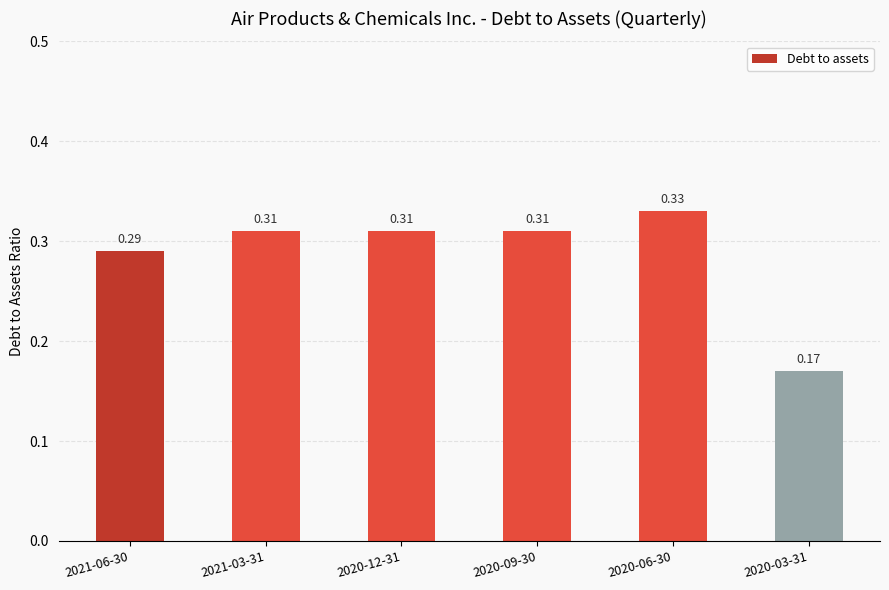

What is the sum of the values at 2020-06-30 and 2020-03-31?

0.5